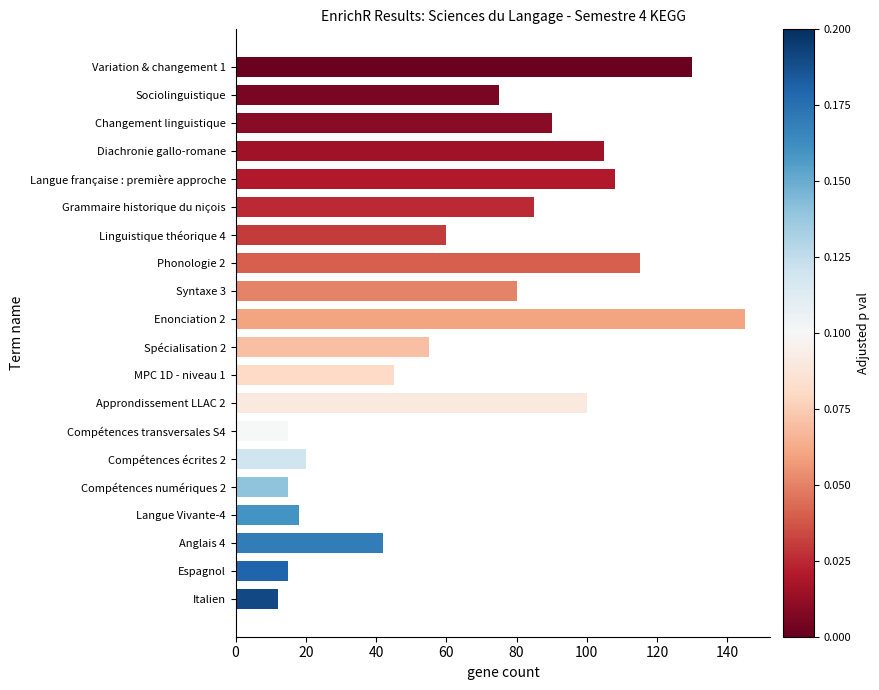

What is the change in value from Spécialisation 2 to Compétences écrites 2?

-35